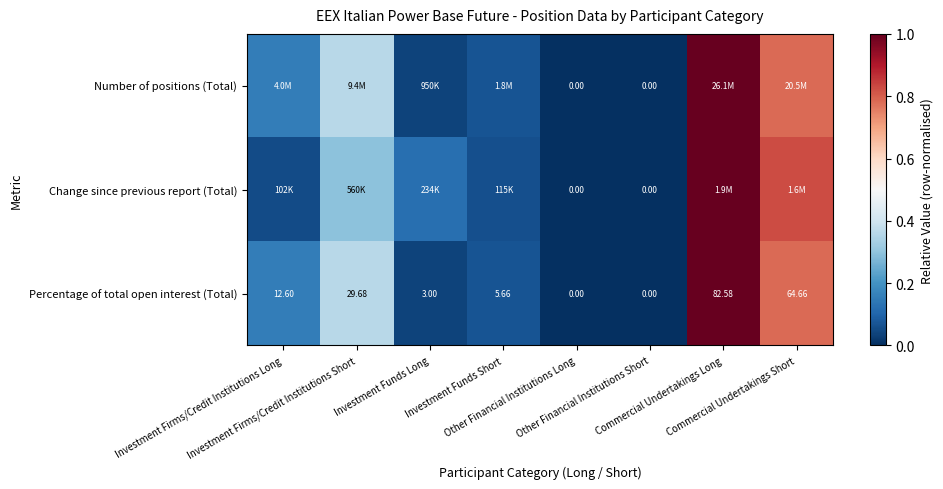

What is the approximate value of Change since previous report (Total) at Investment Firms/Credit Institutions Short?

0.3